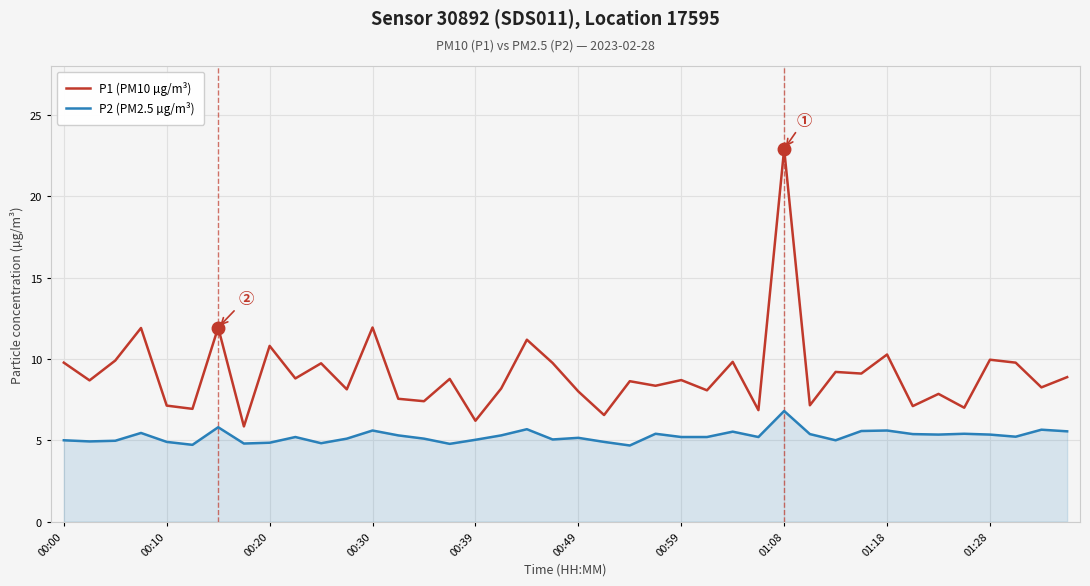

At how many categories does at least one series exceed 22?

1